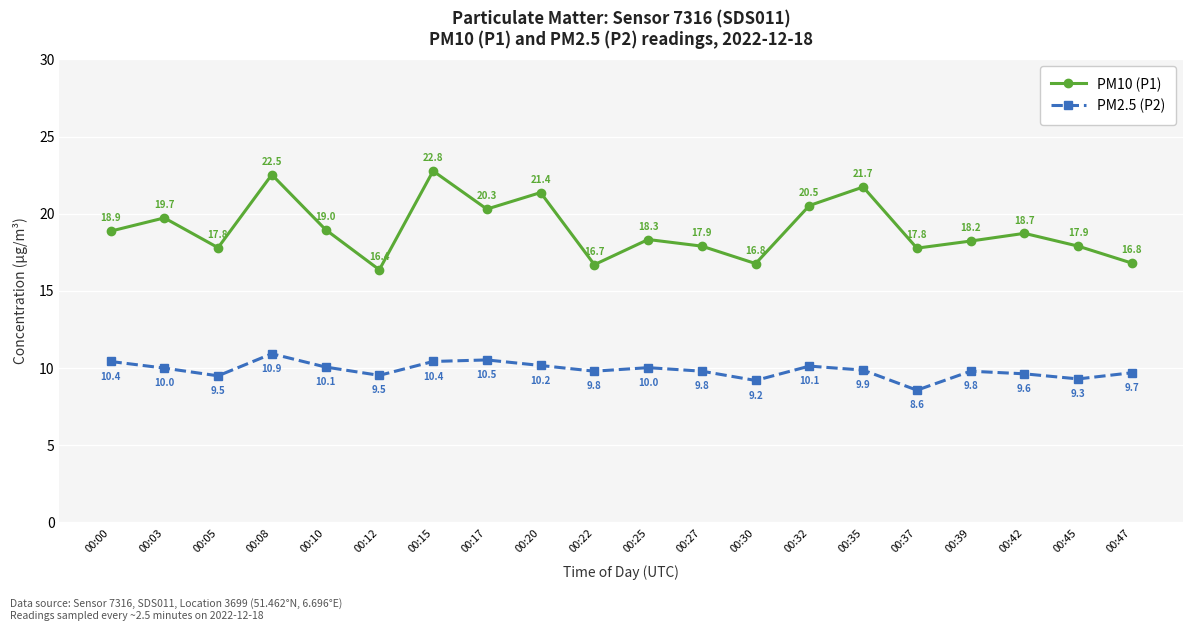

What is the average value of the PM10 (P1) series?

19.0